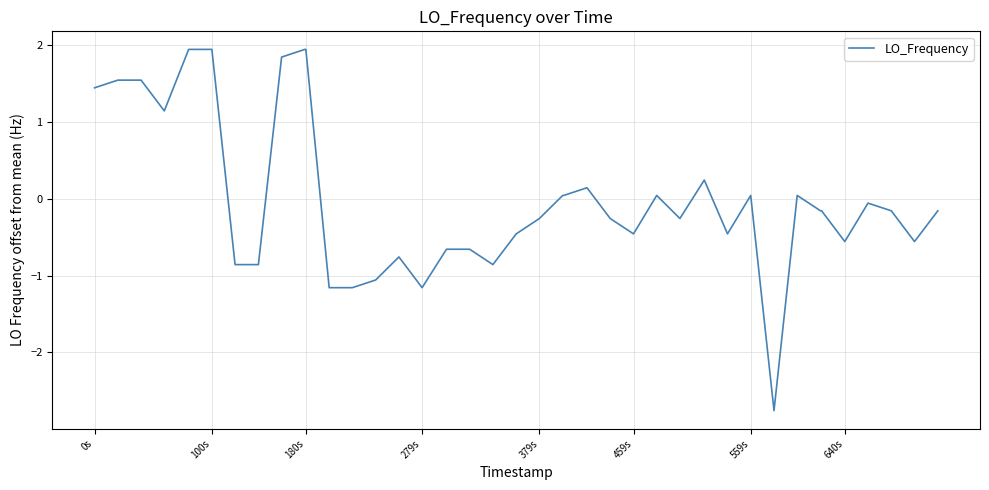

What is the difference between the maximum and minimum values?

4.7